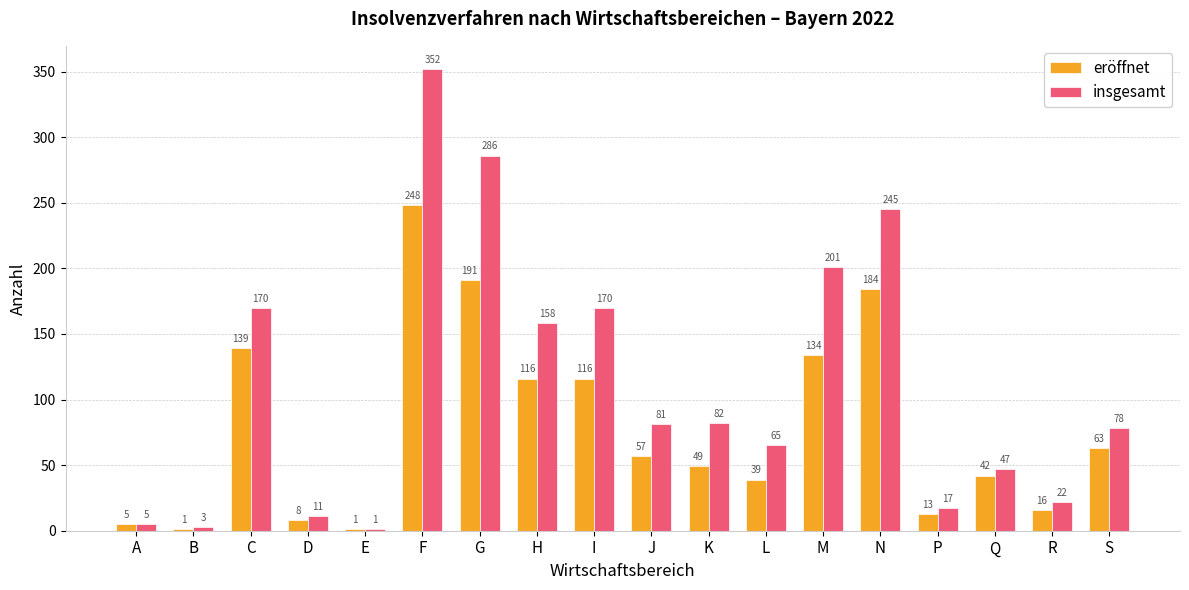

Between C and L, which series saw the biggest shift?

insgesamt